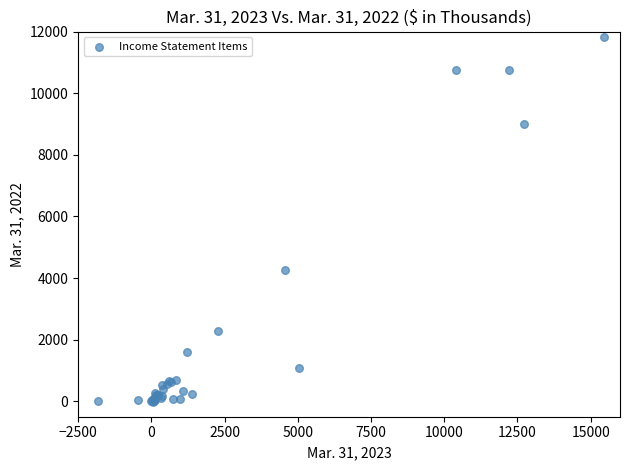

What Y value in the scatter plot is closest to 5900?

4266